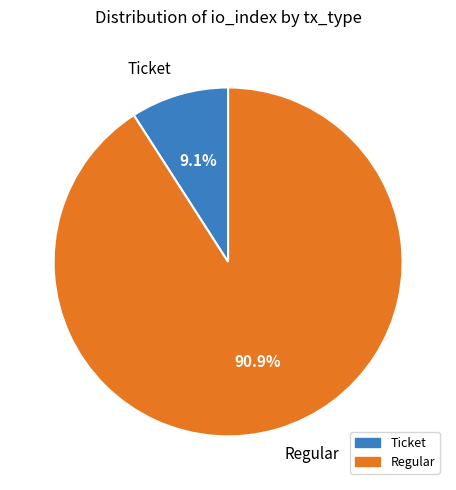

What is the largest slice in the pie chart?

Regular